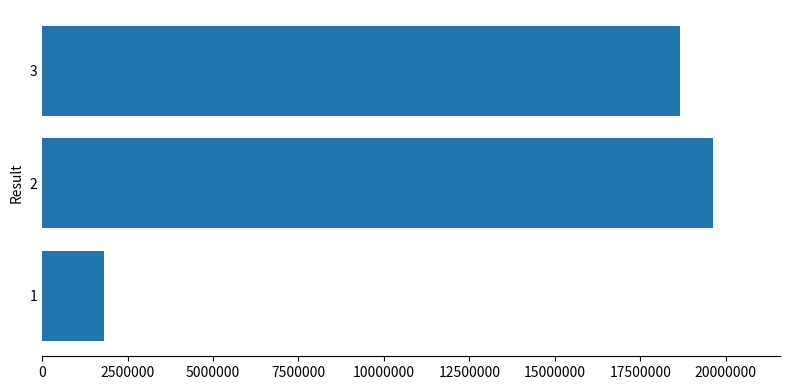

Reading bottom to top, extract all data points from this chart.

1823787	19626632	18660692